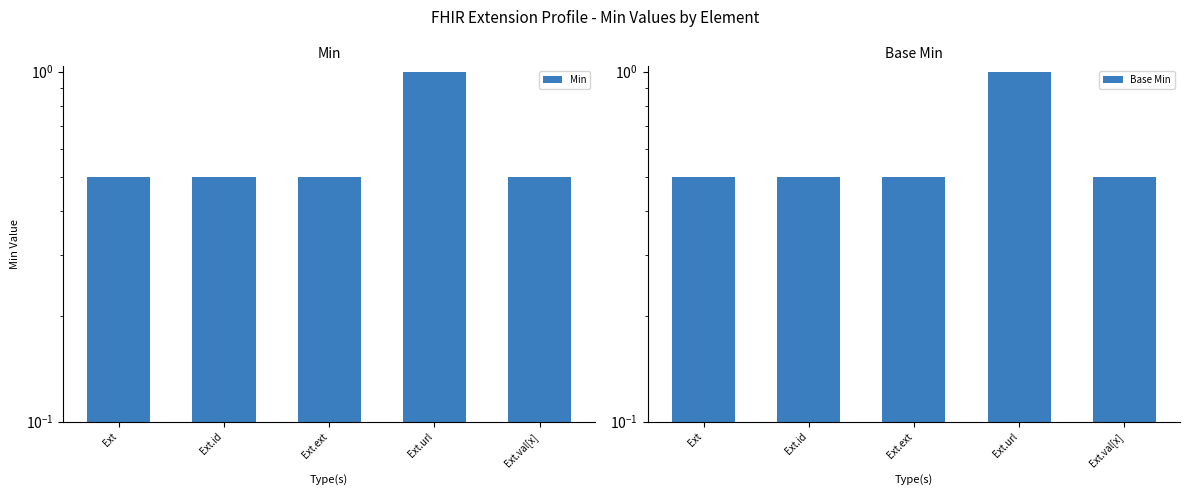

What value does the Base Min series have at Ext.val[x]?

0.5